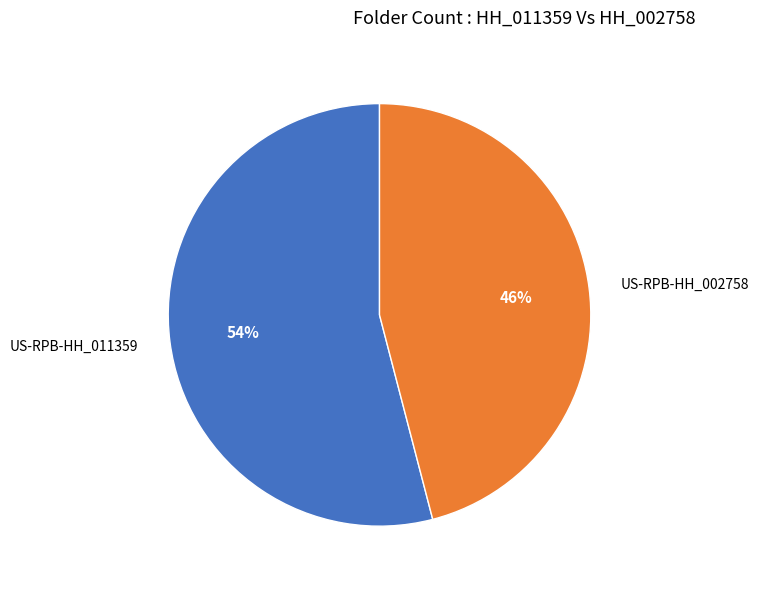

To the nearest percent, what is the difference between the largest and smallest slice percentages?

8%